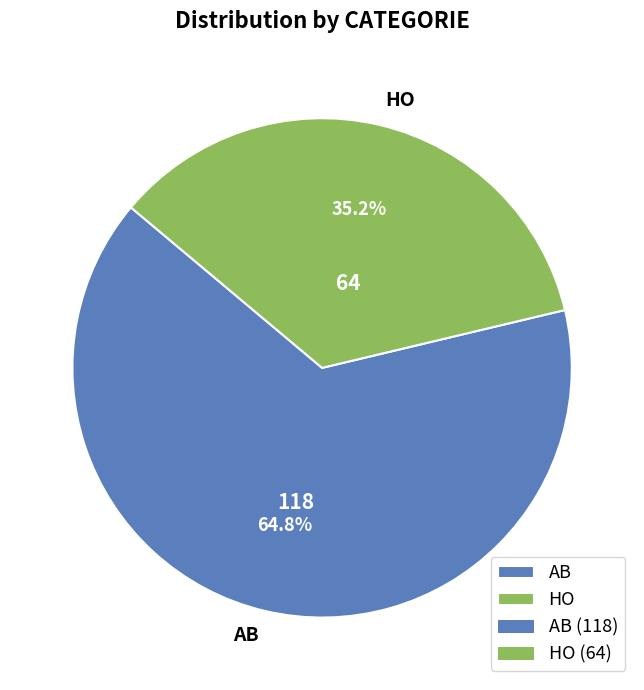

Does HO represent more than half of the total?

No